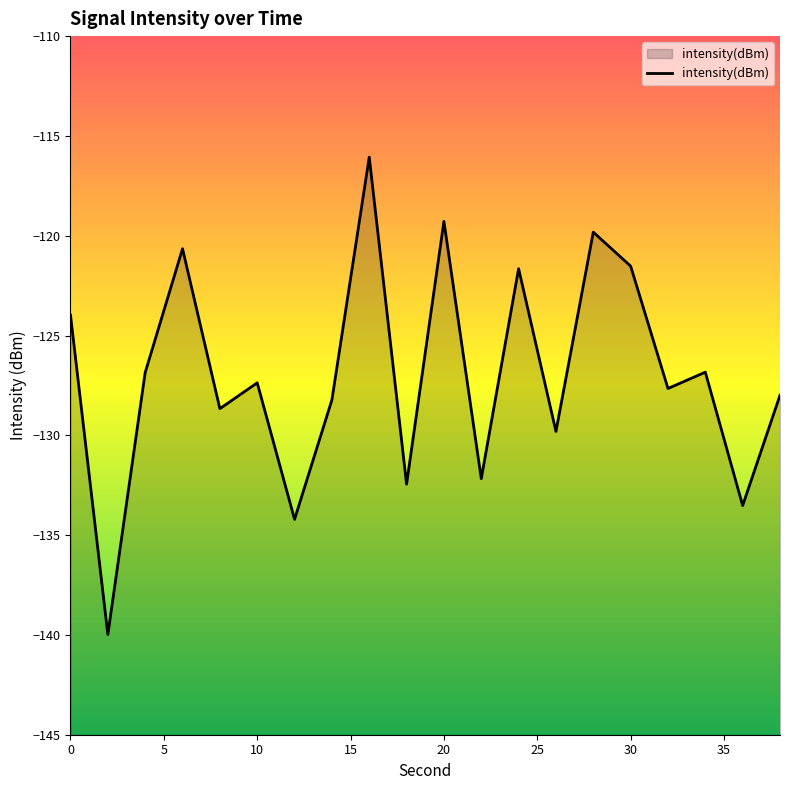

How many interior local peaks (higher than both neighbors) does the data have?

7